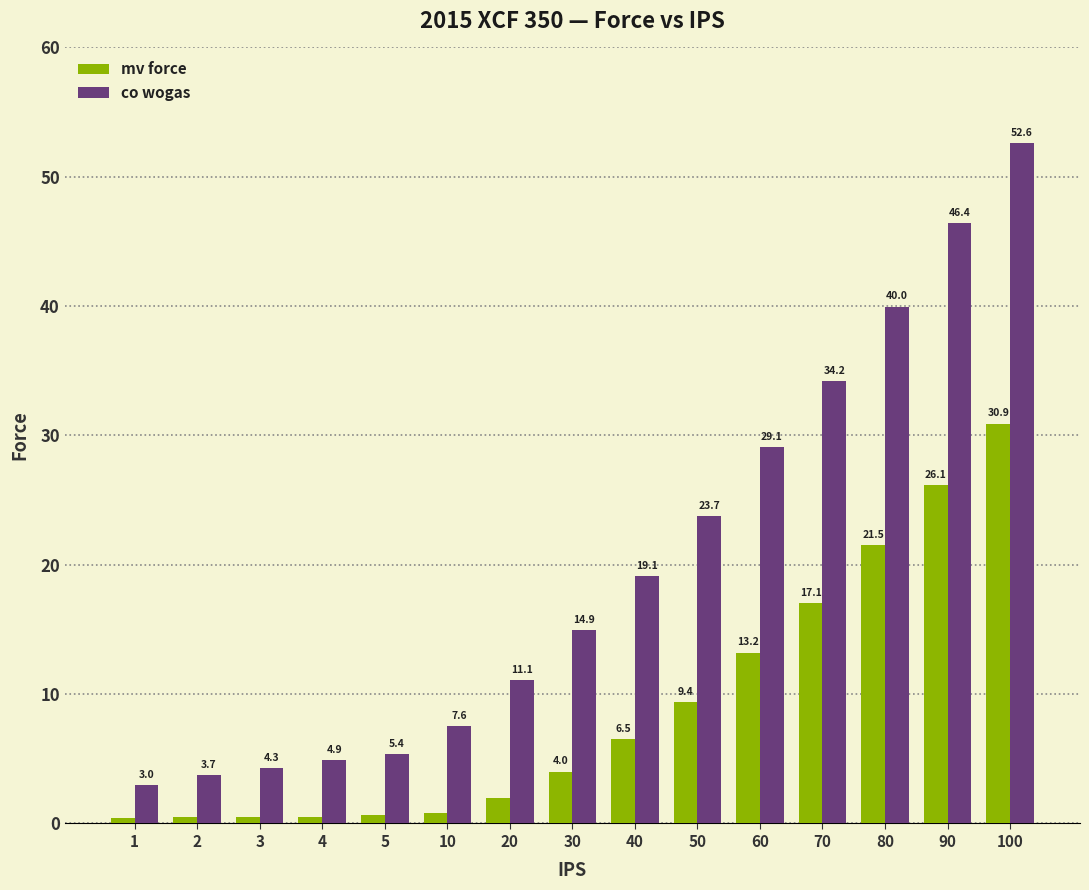

The mv force series shows 4.0 at 30. True or false?

True